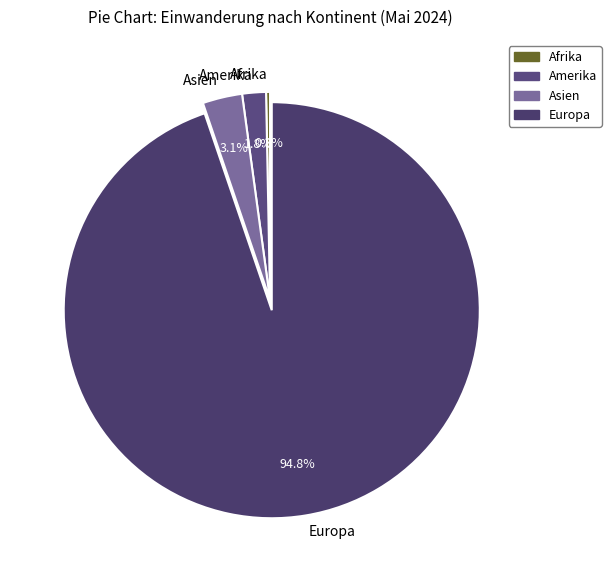

Do Asien and Europa together represent more than half of the pie?

Yes